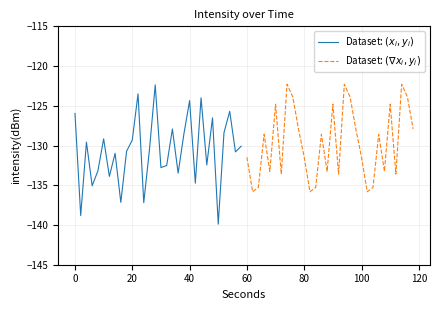

List the series in order of their overall mean, lowest first.

Dataset: $(x_i, y_i)$, Dataset: $(\nabla x_i, y_i)$